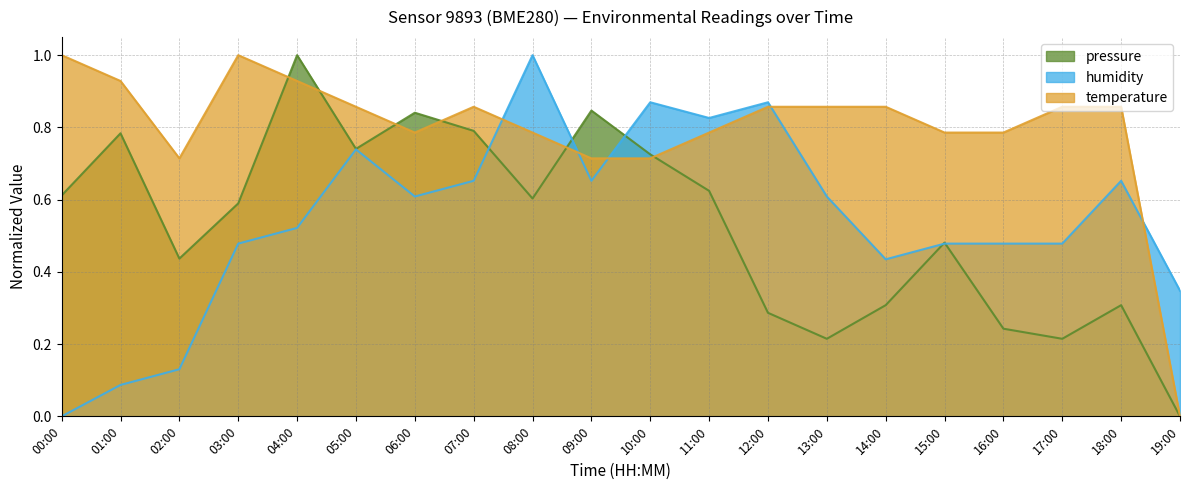

Reading right to left, what are all the values shown in this chart?

pressure: 0.0	0.3	0.2	0.2	0.5	0.3	0.2	0.3	0.6	0.7	0.8	0.6	0.8	0.8	0.7	1.0	0.6	0.4	0.8	0.6
temperature: 0.0	0.9	0.9	0.8	0.8	0.9	0.9	0.9	0.8	0.7	0.7	0.8	0.9	0.8	0.9	0.9	1.0	0.7	0.9	1.0
humidity: 0.3	0.7	0.5	0.5	0.5	0.4	0.6	0.9	0.8	0.9	0.7	1.0	0.7	0.6	0.7	0.5	0.5	0.1	0.1	0.0